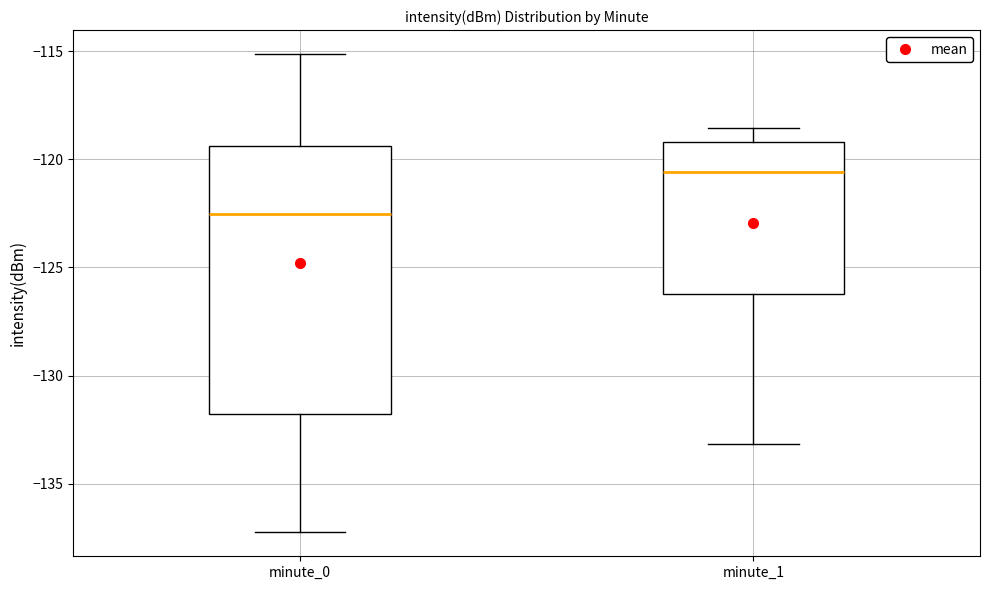

Reading left to right, transcribe this box plot: for each box, give where its median line is, the range the box spans, and where its two whiskers end, as read against the y-axis. The values are not printed on the chart, so give them approximately, as read against the axis.

minute_0: median -122.5, box -132.0 to -119.5, whiskers -137.5 to -115.0
minute_1: median -120.5, box -126.0 to -119.0, whiskers -133.0 to -118.5